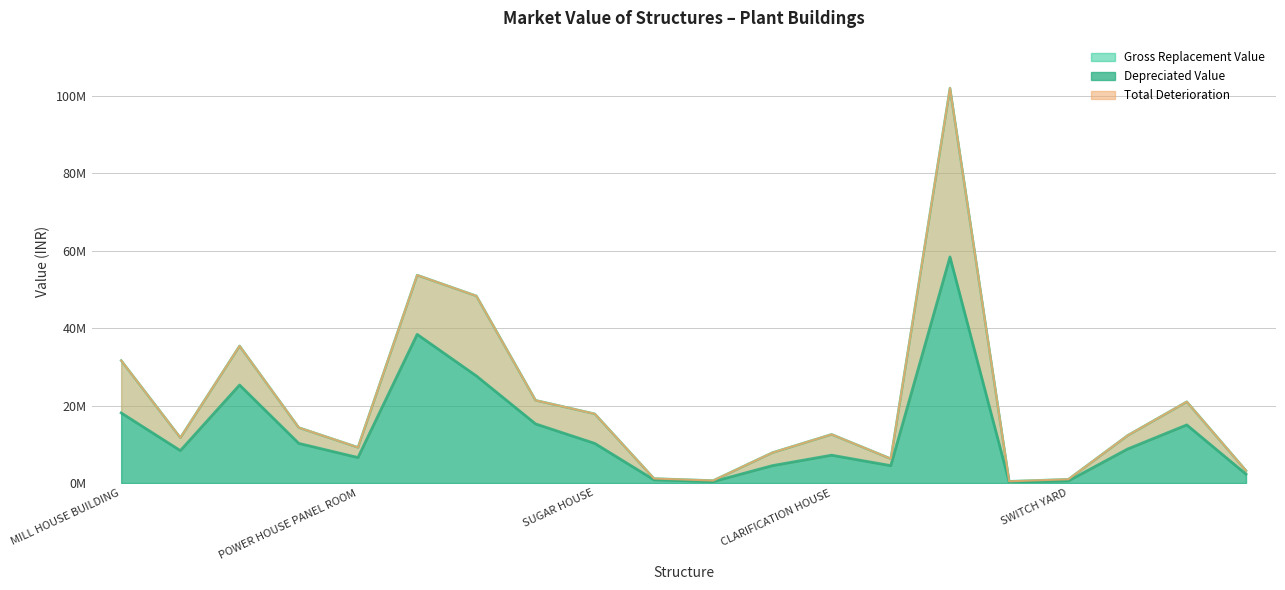

Which has a higher value, 7 or 4?

7